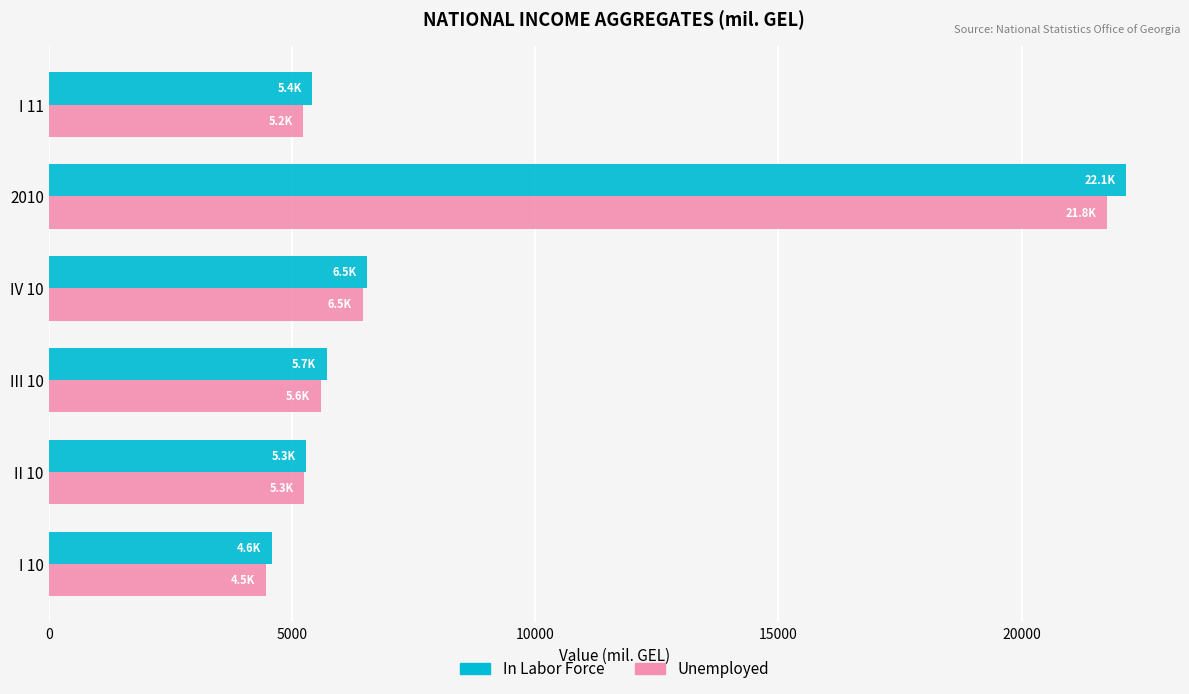

At which category does the chart reach its peak across all series?

2010